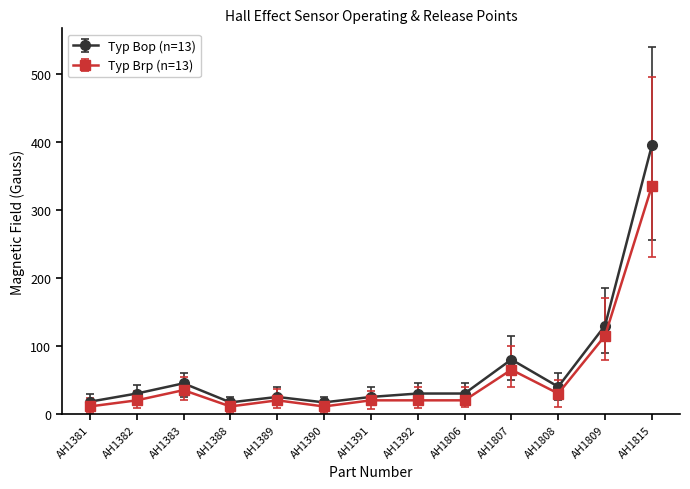

Rank the series at AH1390 from highest to lowest value.

Typ Bop (n=13), Typ Brp (n=13)